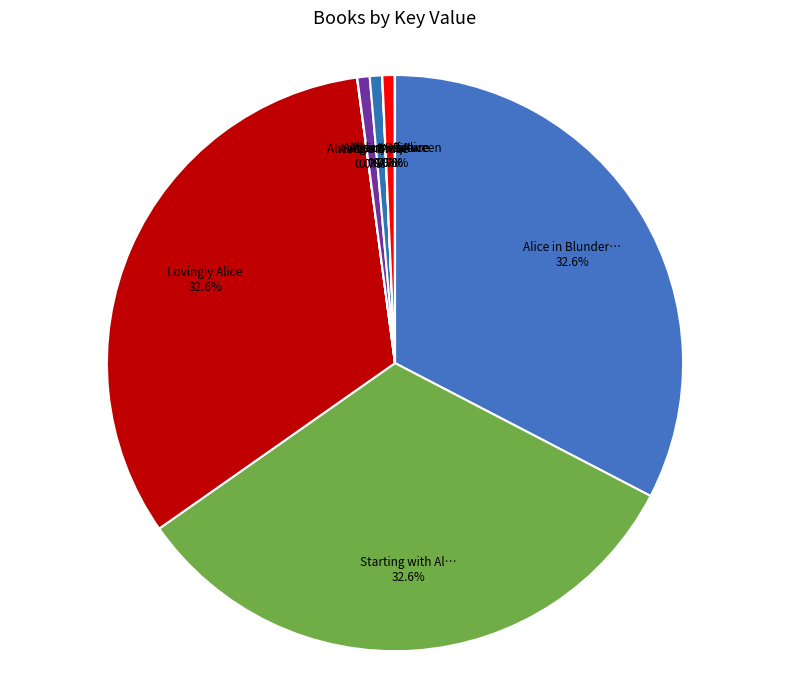

What is the smallest slice in the pie chart?

Alice in Rapture, Sort Of